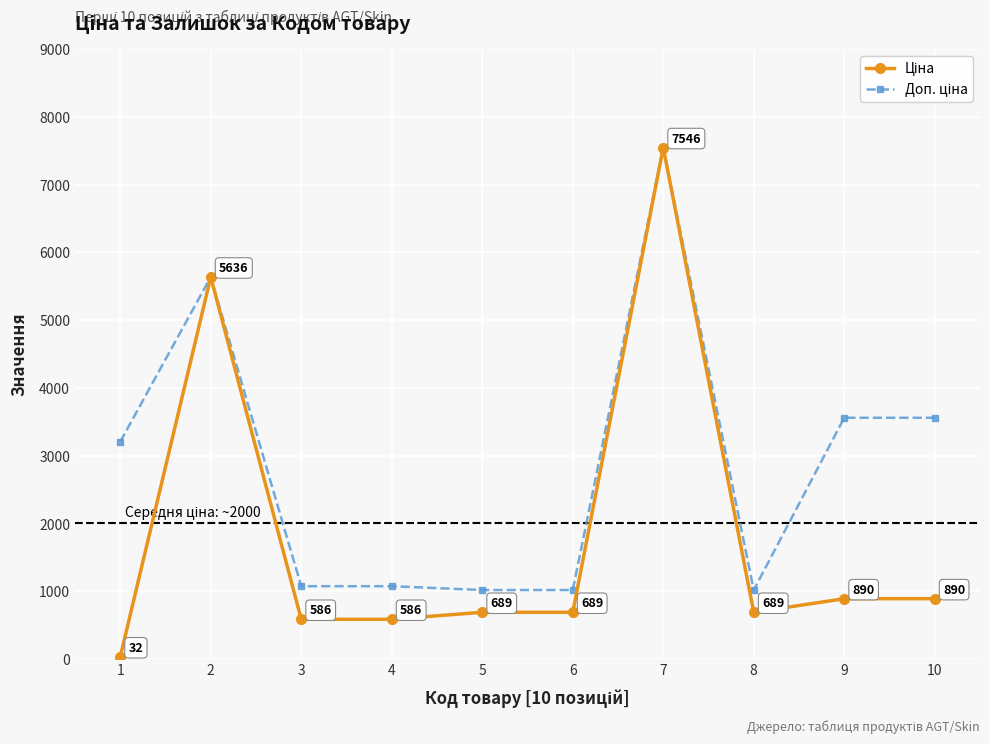

At which category is the sum across all series the highest?

7